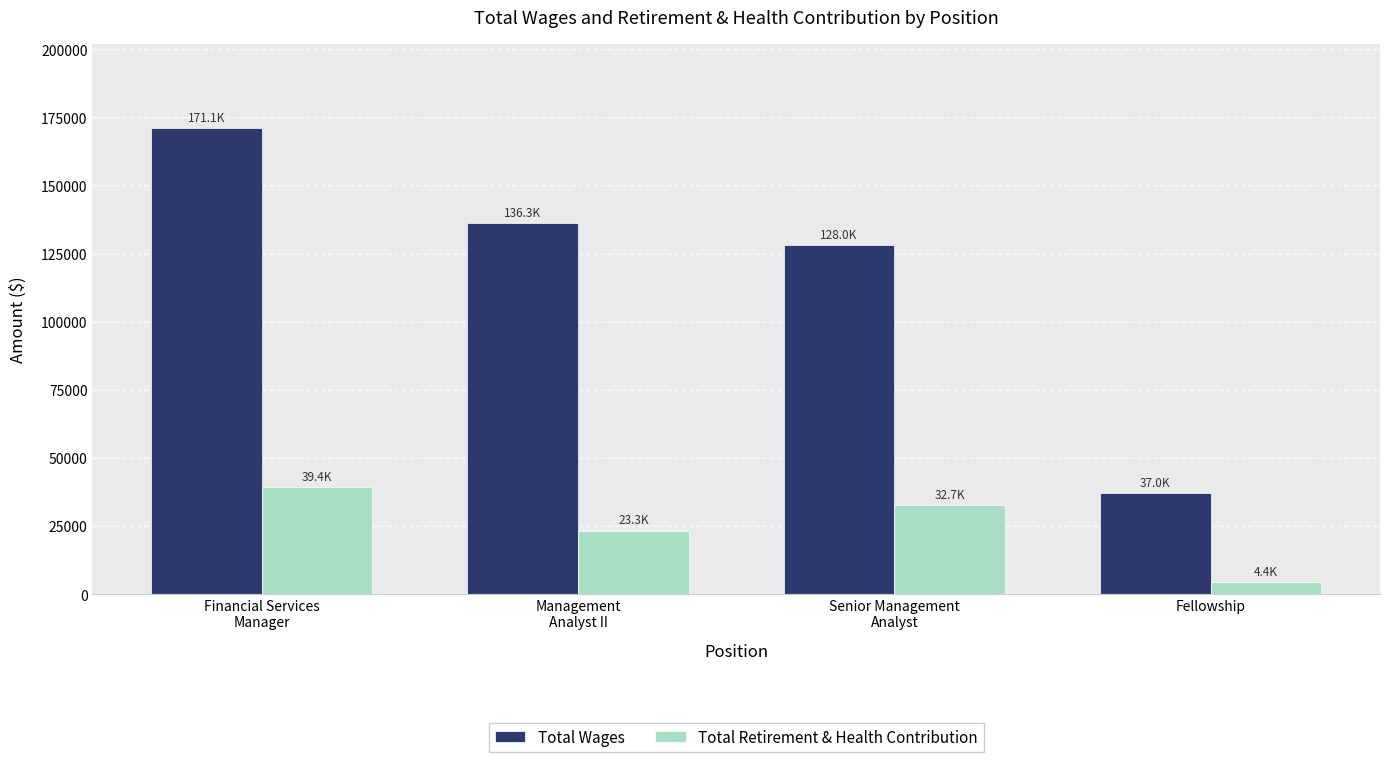

Which series changed the most between Financial Services
Manager and Fellowship?

Total Wages